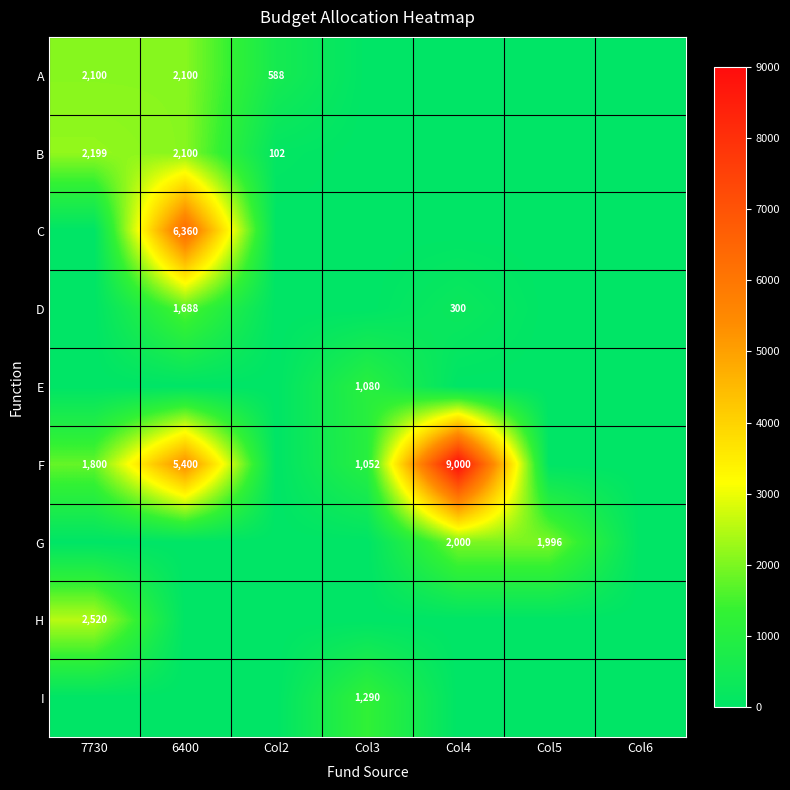

True or false: B has a value of 1207.0 at 7730.

False